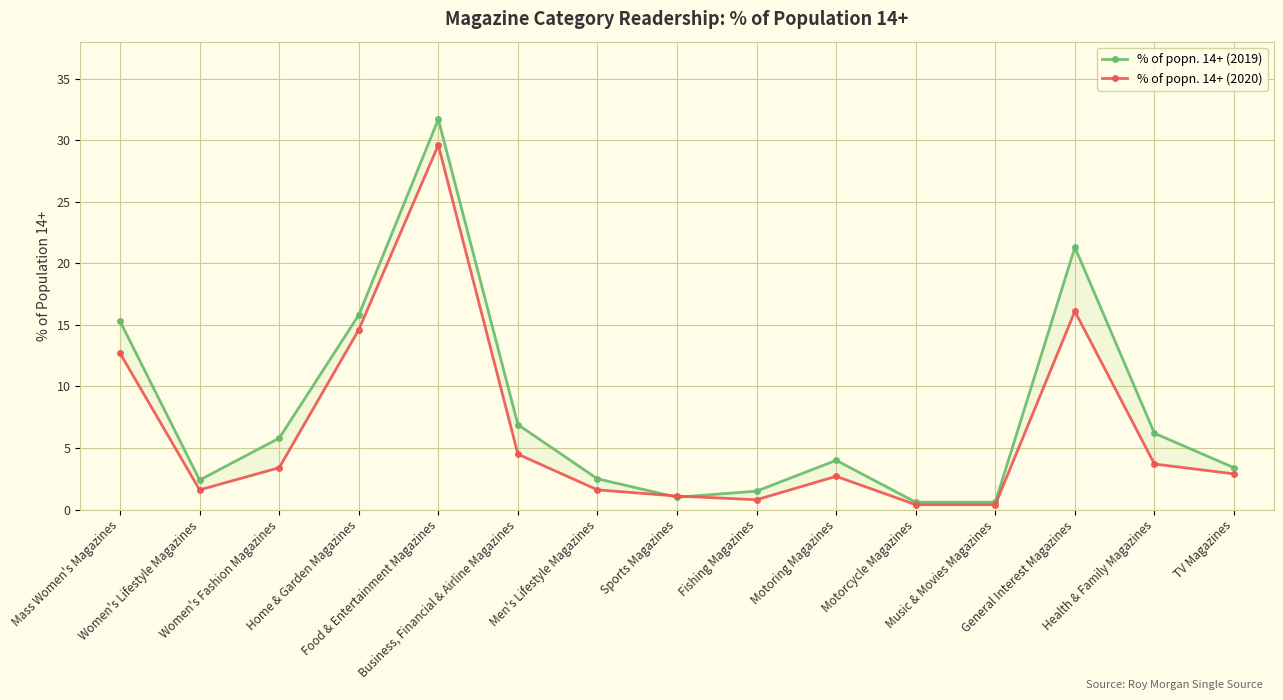

What are all the series names shown in the legend?

% of popn. 14+ (2019), % of popn. 14+ (2020)